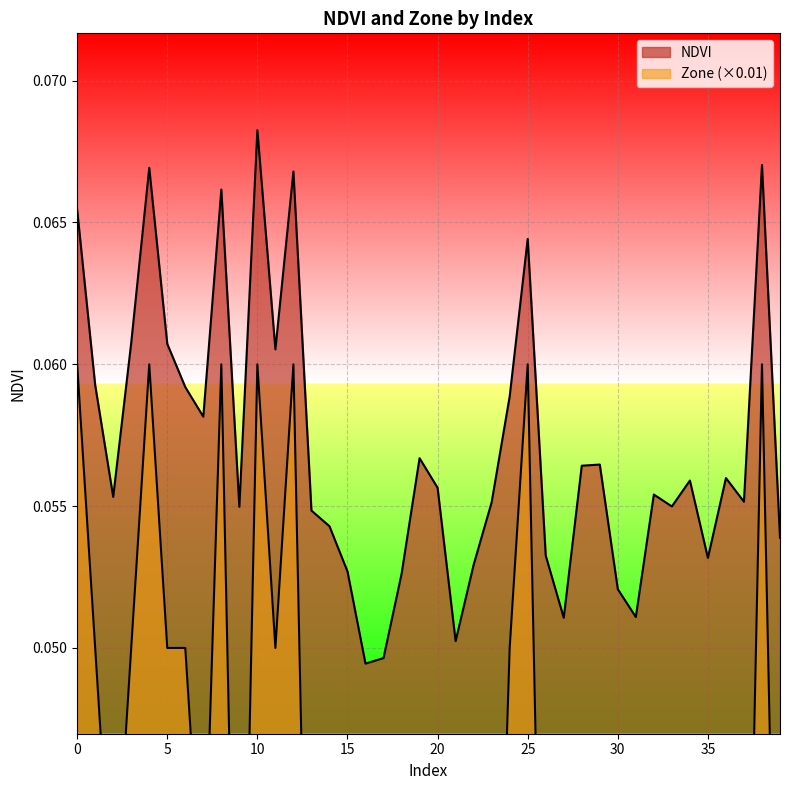

The value of NDVI at 32 is 0.1. True or false?

True